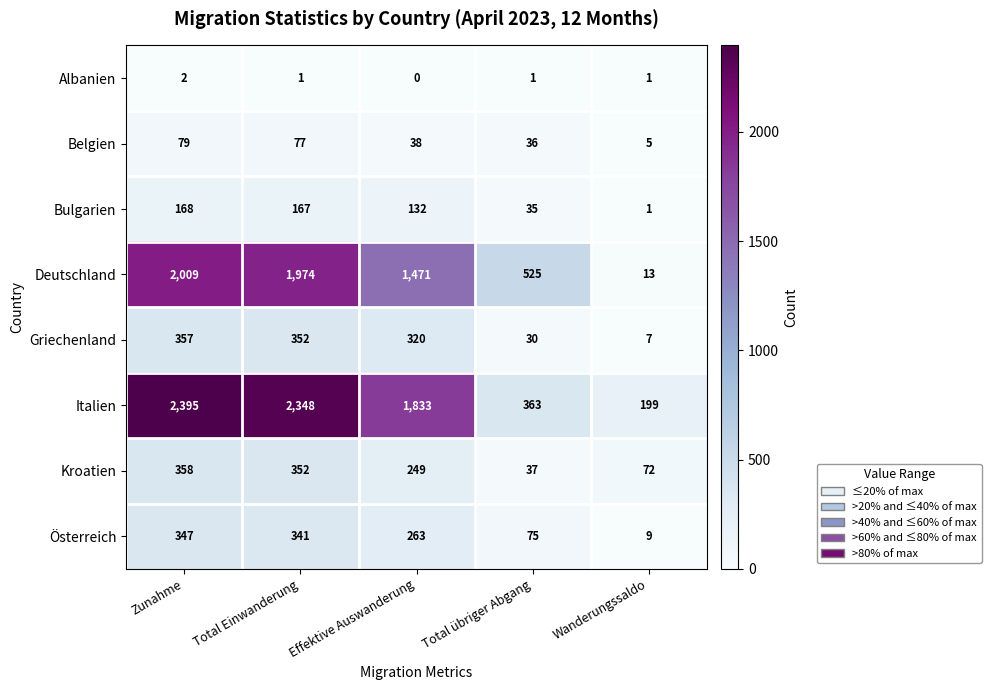

The value of Albanien at Total Einwanderung is 1. True or false?

True